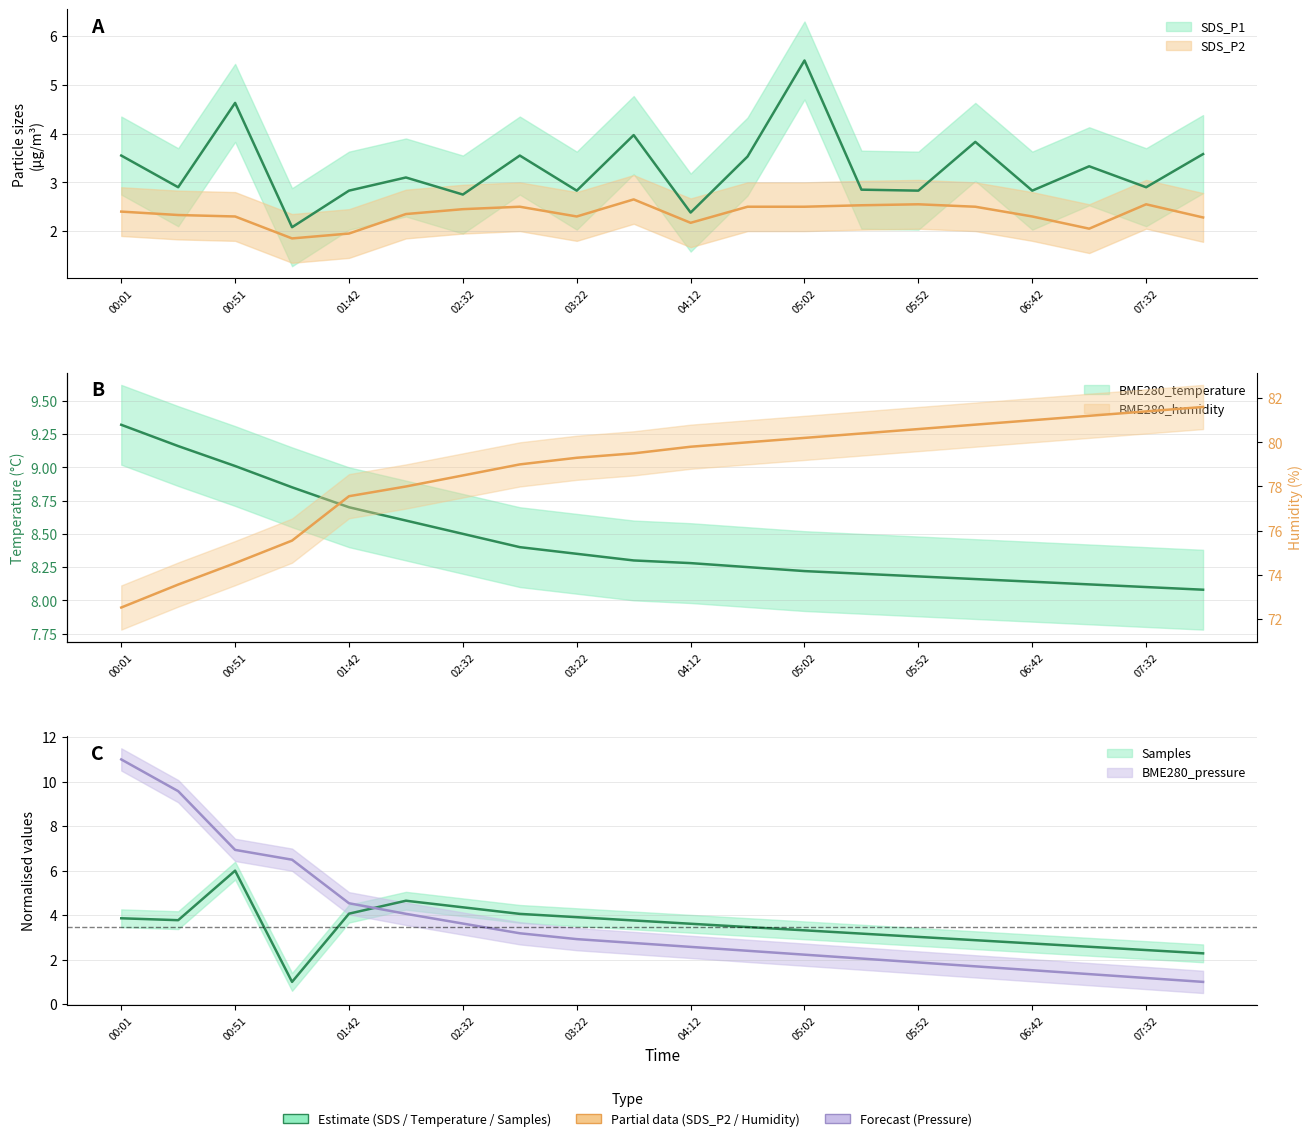

Reading left to right, extract all data points from this chart.

SDS_P1: 3.5	2.9	4.6	2.1	2.8	3.1	2.8	3.5	2.8	4.0	2.4	3.5	5.5	2.9	2.8	3.8	2.8	3.3	2.9	3.6
SDS_P2: 2.4	2.3	2.3	1.9	1.9	2.4	2.5	2.5	2.3	2.6	2.2	2.5	2.5	2.5	2.5	2.5	2.3	2.0	2.5	2.3
BME280_temperature: 9.3	9.2	9.0	8.8	8.7	8.6	8.5	8.4	8.3	8.3	8.3	8.2	8.2	8.2	8.2	8.2	8.1	8.1	8.1	8.1
BME280_humidity: 72.5	73.6	74.5	75.5	77.6	78.0	78.5	79.0	79.3	79.5	79.8	80.0	80.2	80.4	80.6	80.8	81.0	81.2	81.4	81.6
BME280_pressure: 11.0	9.6	6.9	6.5	4.5	4.1	3.6	3.2	2.9	2.7	2.6	2.4	2.2	2.0	1.9	1.7	1.5	1.3	1.2	1.0
Samples: 3.9	3.8	6.0	1.0	4.1	4.6	4.4	4.1	3.9	3.8	3.6	3.5	3.3	3.2	3.0	2.9	2.7	2.6	2.4	2.3